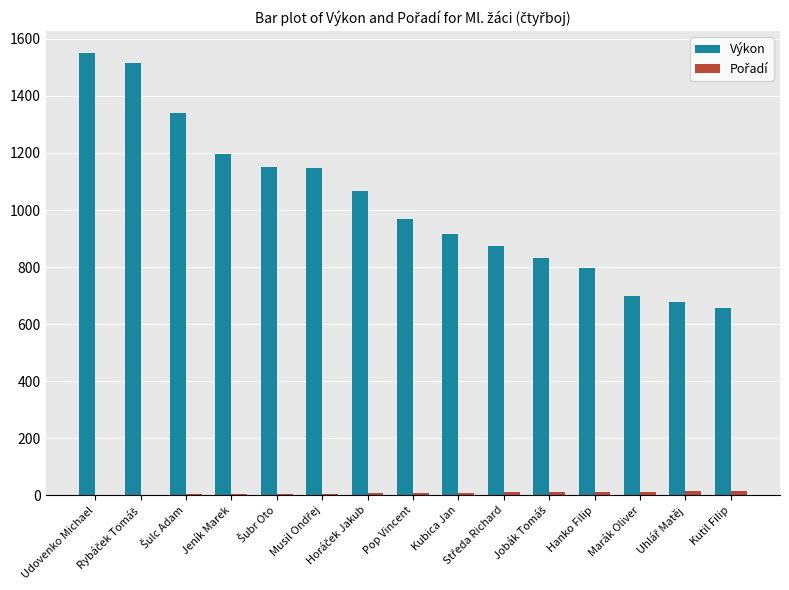

What is the sum of all Výkon values?

15389